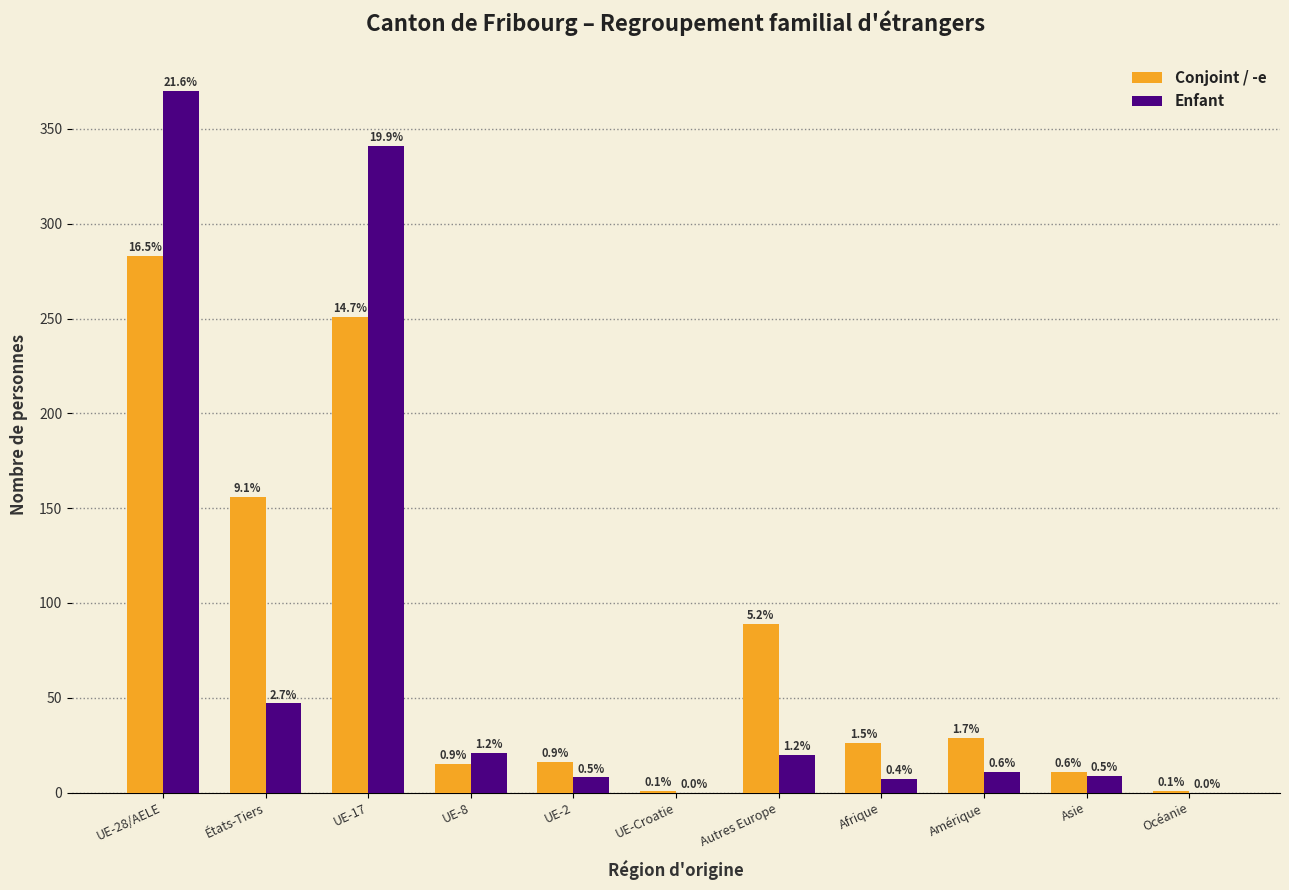

Are the bars grouped side by side (vs. stacked)?

Yes